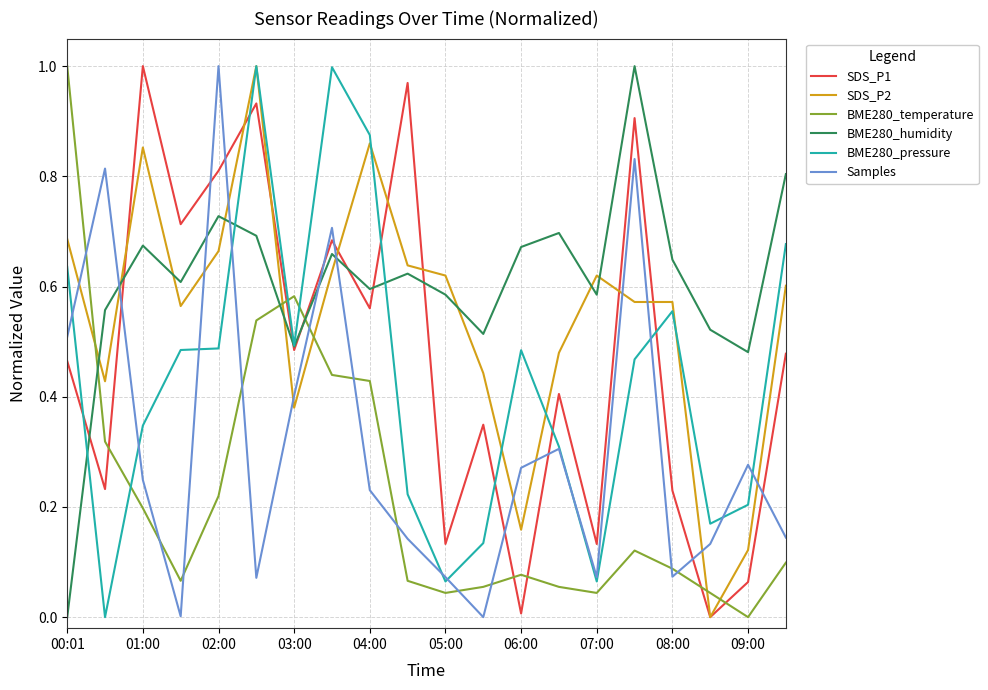

How many intersections are there between BME280_humidity and Samples?

5